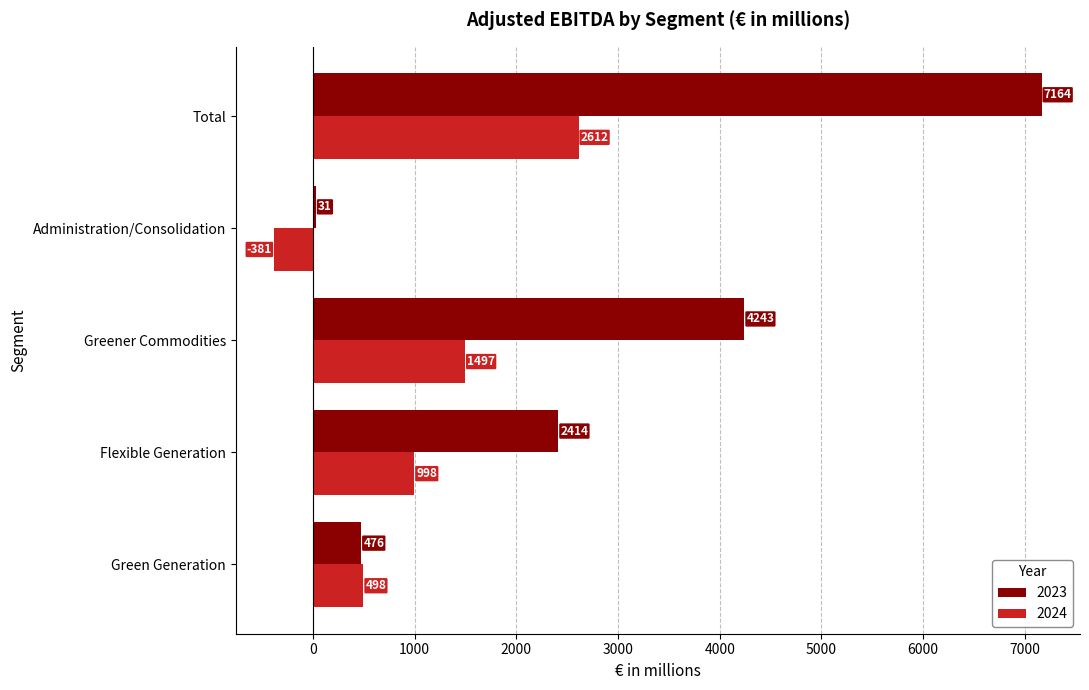

What is the sum of the 2023 values at Greener Commodities and Flexible Generation?

6657